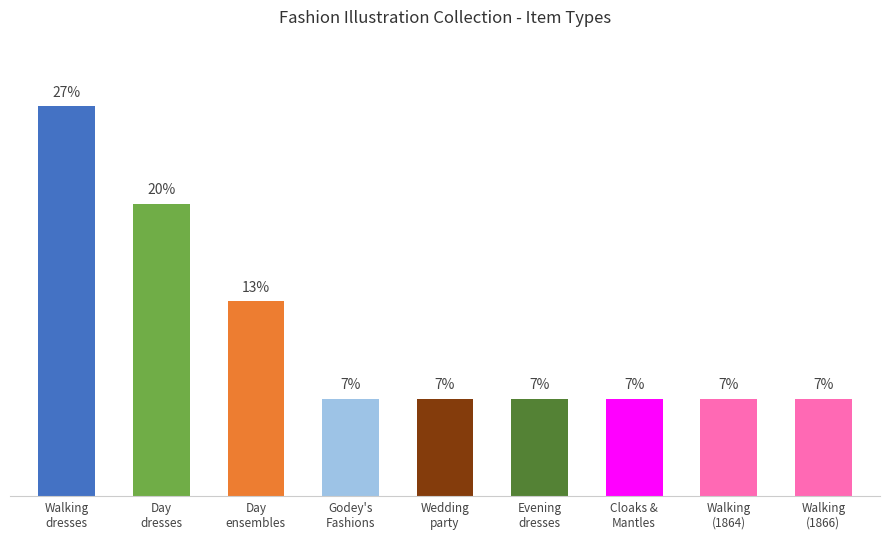

Reading right to left, what are all the values shown in this chart?

Walking
(1866)=6.7	Walking
(1864)=6.7	Cloaks &
Mantles=6.7	Evening
dresses=6.7	Wedding
party=6.7	Godey's
Fashions=6.7	Day
ensembles=13.3	Day
dresses=20.0	Walking
dresses=26.7